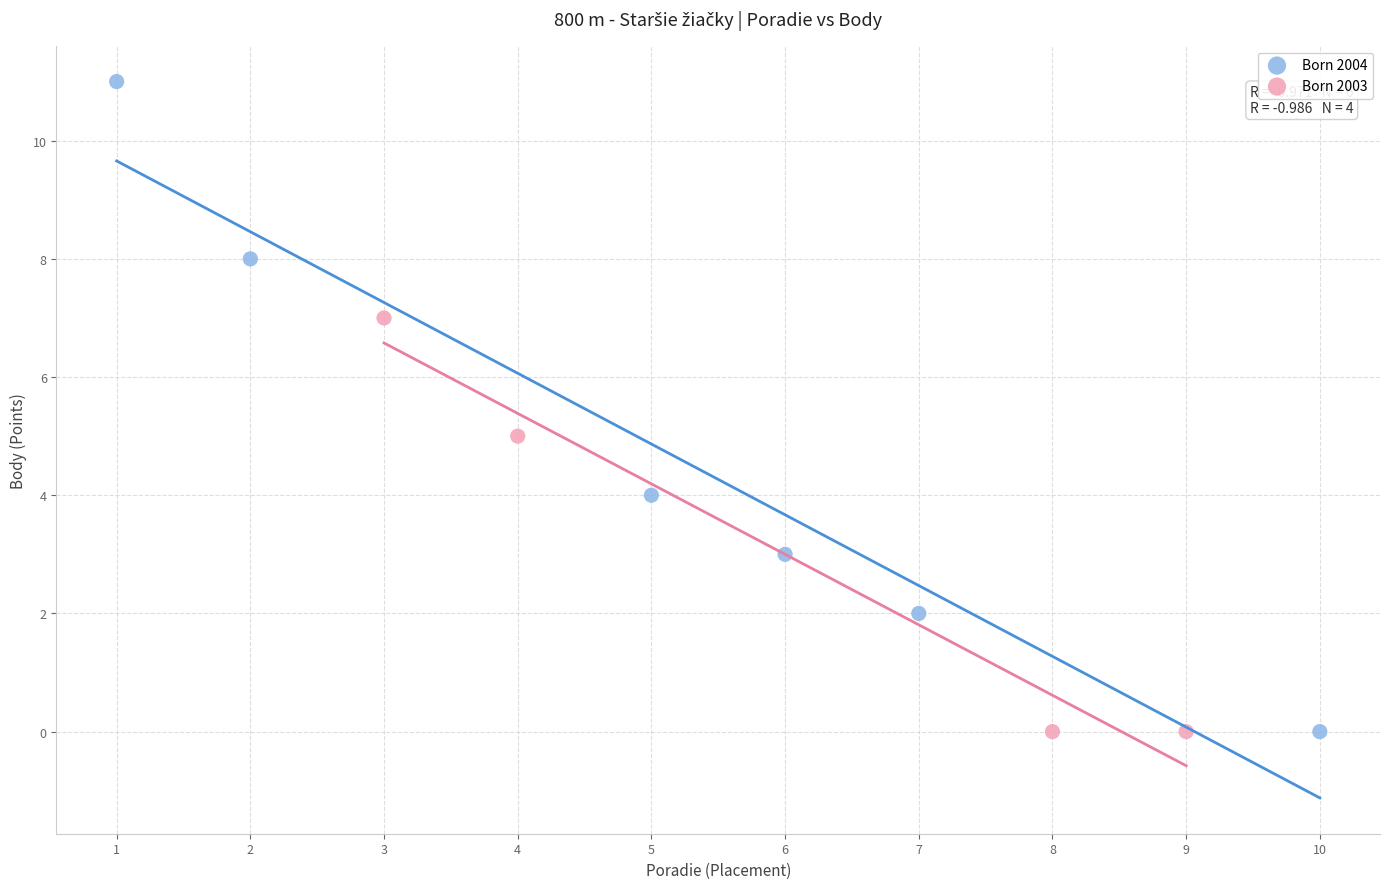

Which series has the largest Y range (max minus min)?

Born 2004